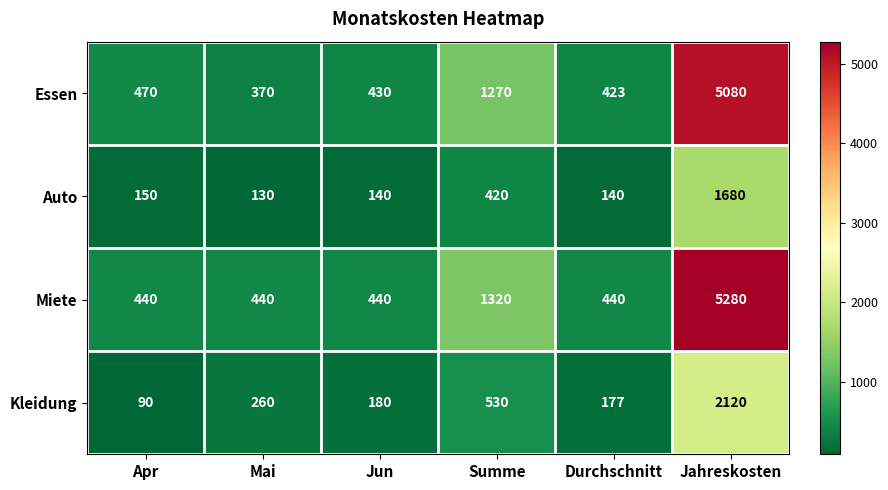

What is the difference between the second highest and second lowest values in the Kleidung series?

353